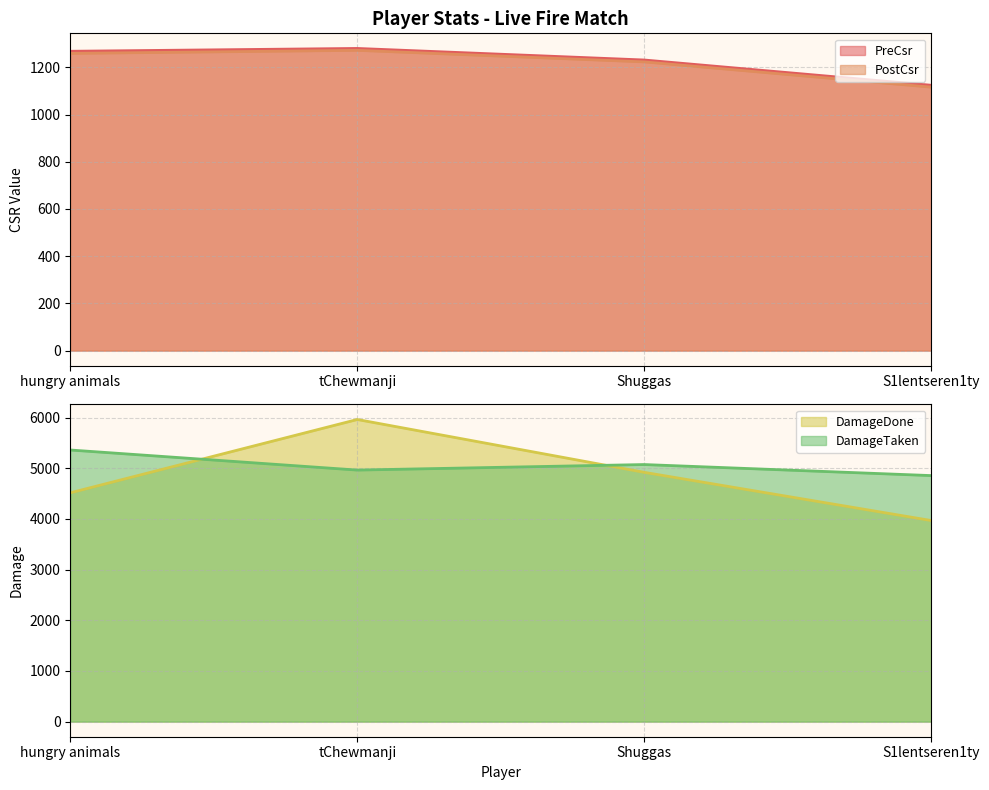

What is the difference between the maximum and second lowest values in the DamageTaken series?

396